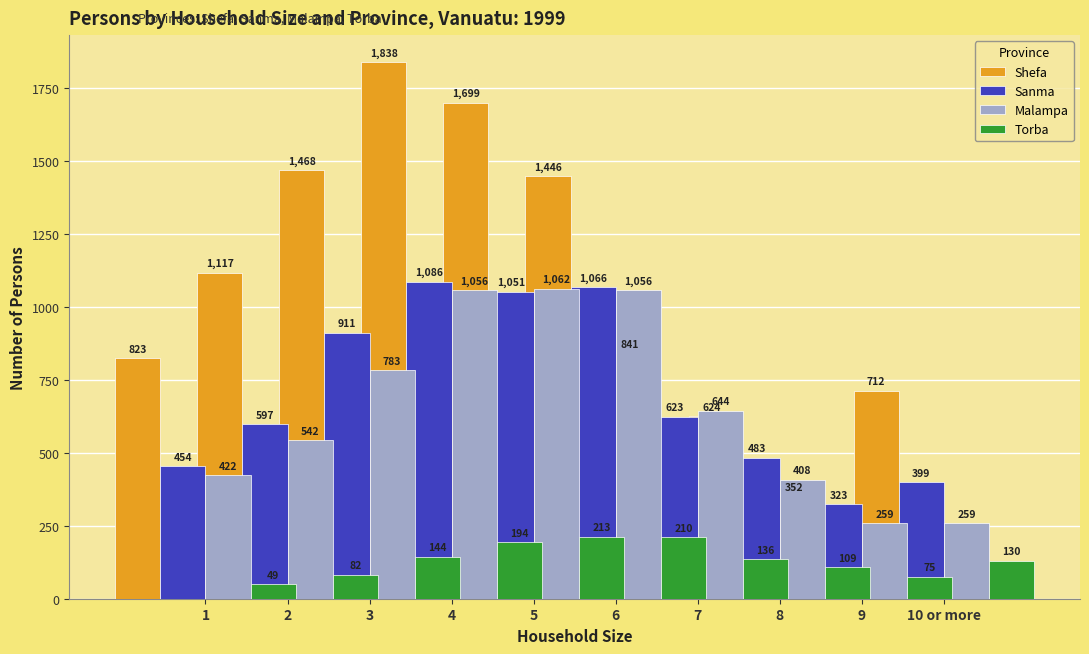

Which category has the lowest value across all series?

1